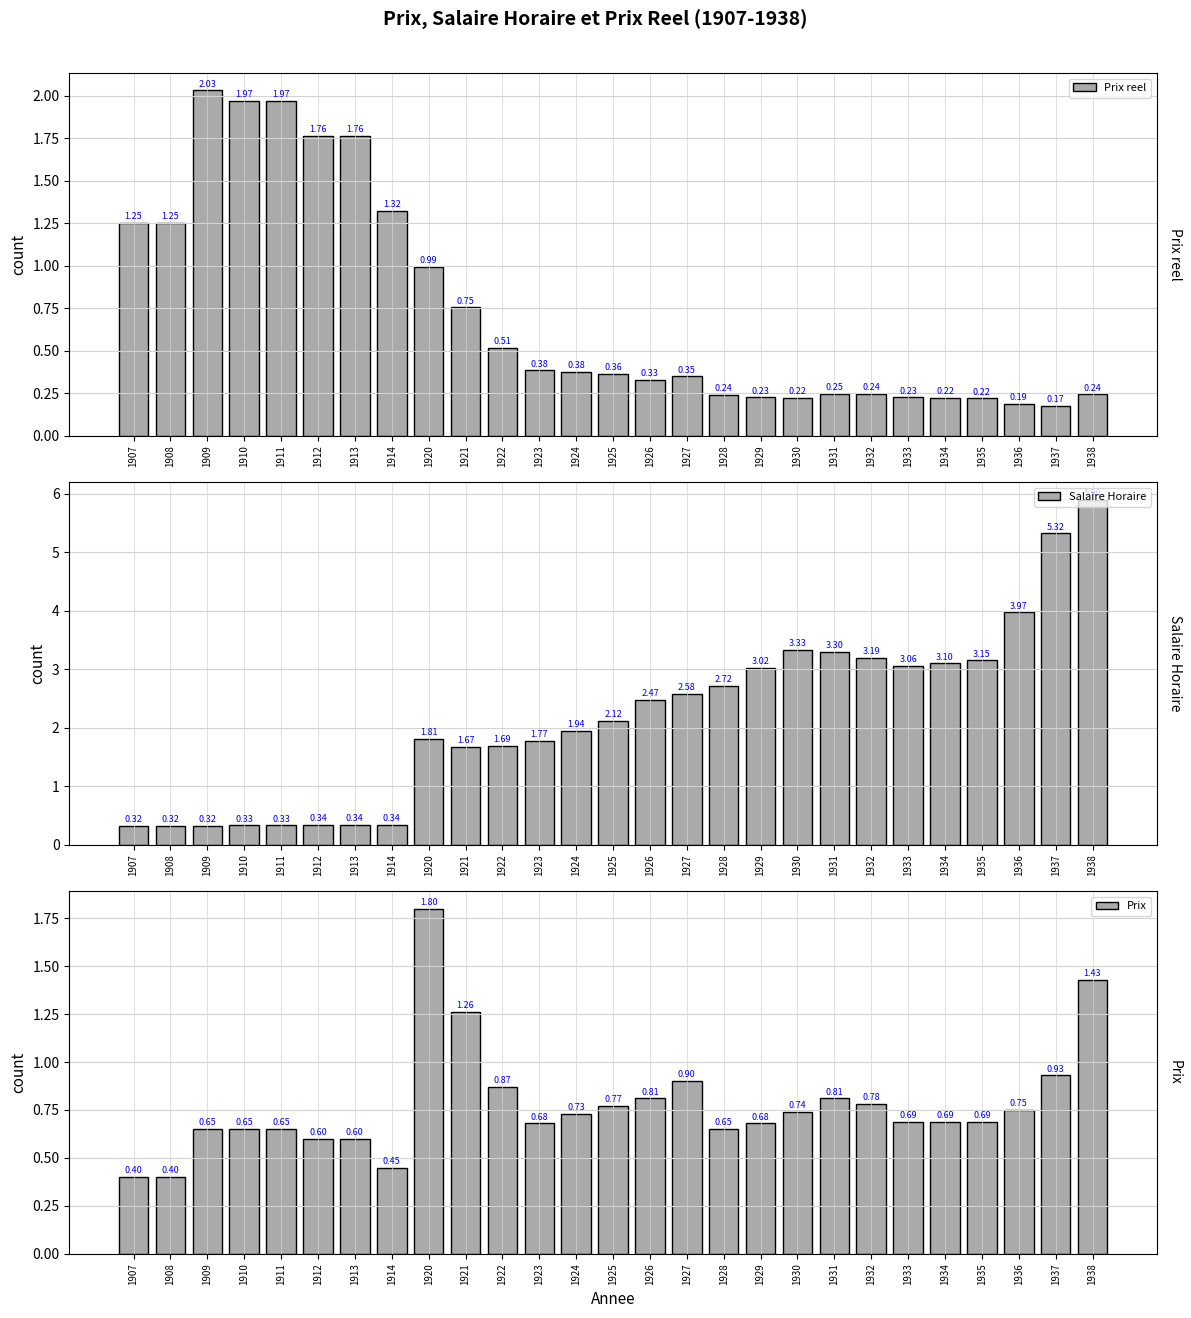

Between 1907 and 1920, which series saw the biggest shift?

Salaire Horaire